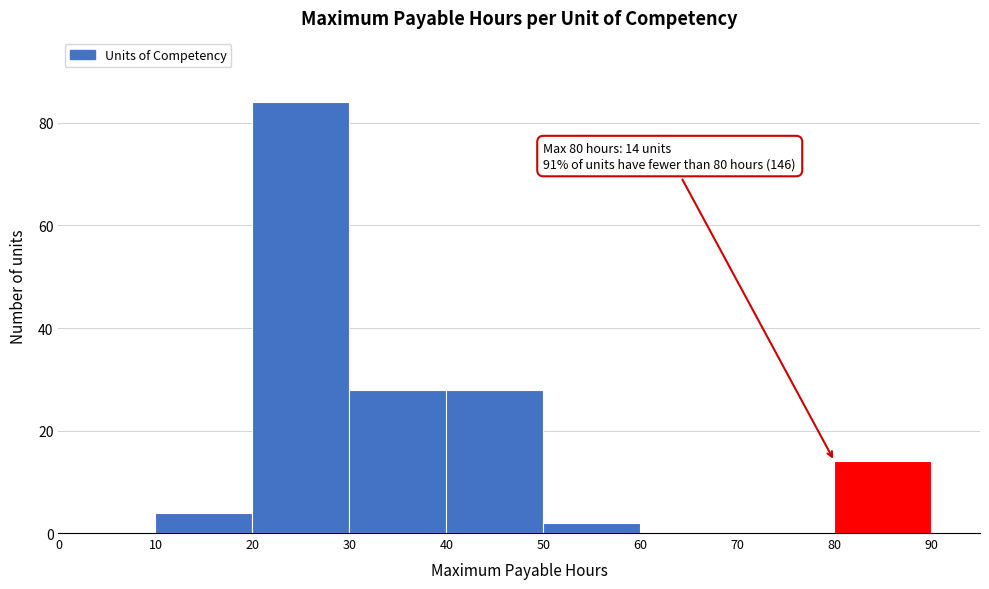

Over which range of the x-axis is the bar tallest?

20 to 30